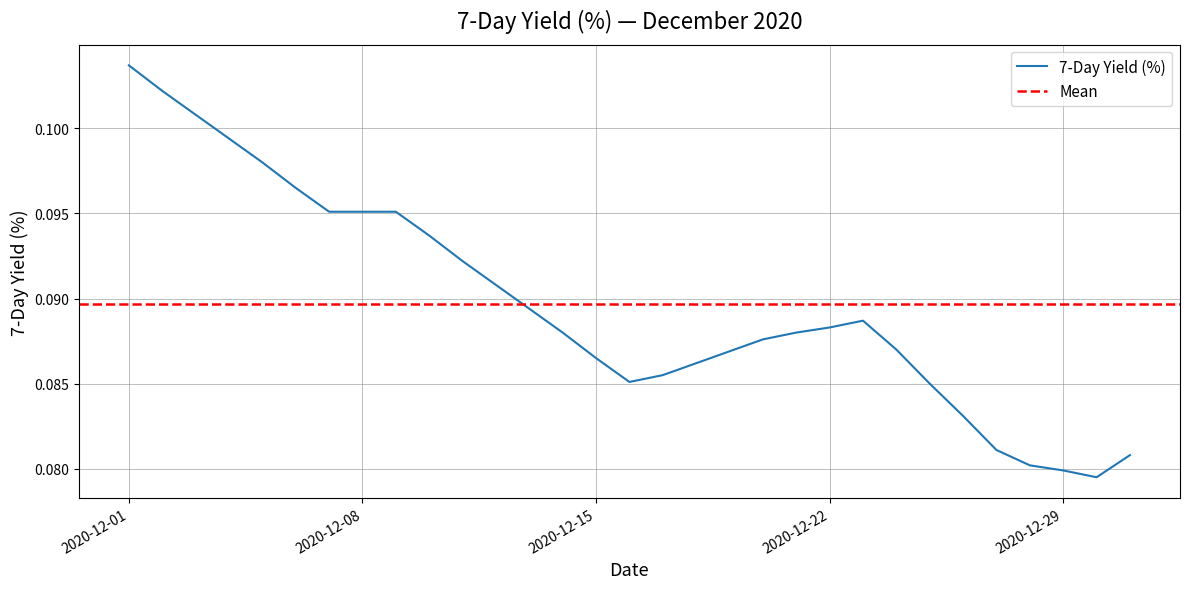

True or false: the data shows 0.1 at 2020-12-29.

True